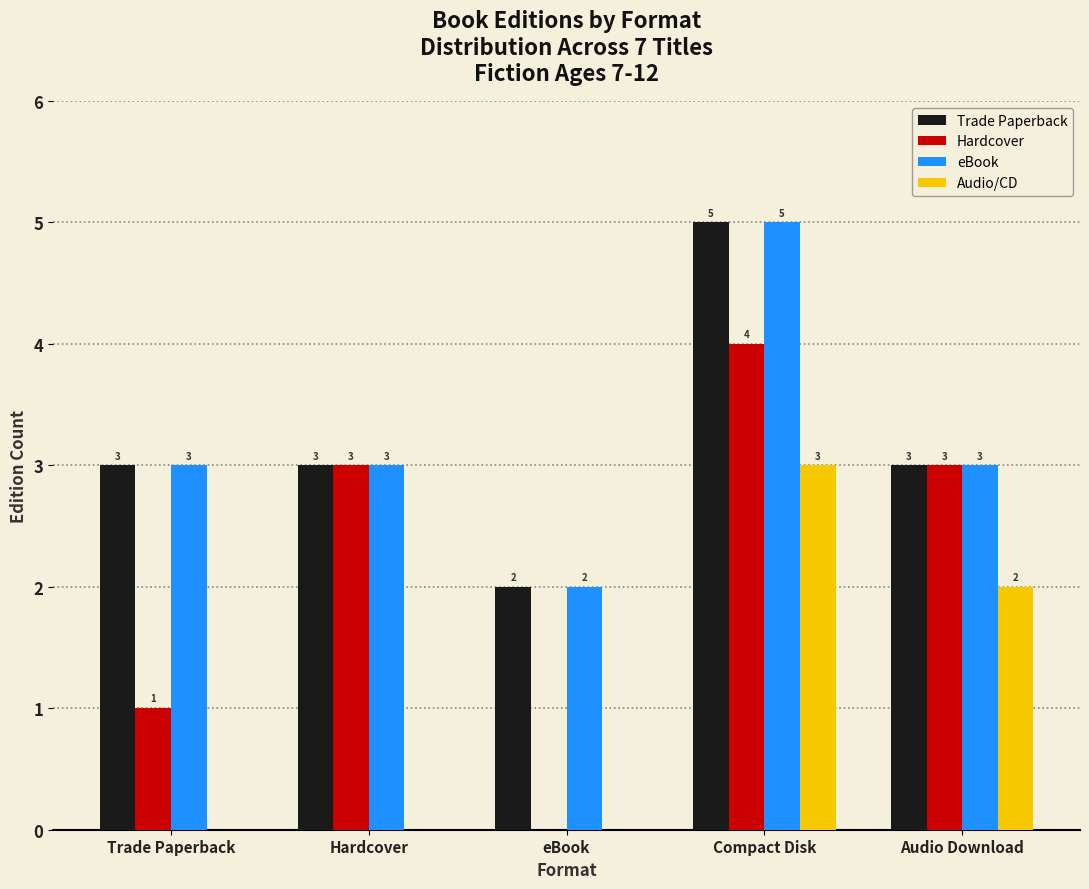

Reading left to right, transcribe all the data shown in this chart.

Trade Paperback: Trade Paperback=3	Hardcover=3	eBook=2	Compact Disk=5	Audio Download=3
Hardcover: Trade Paperback=1	Hardcover=3	eBook=0	Compact Disk=4	Audio Download=3
eBook: Trade Paperback=3	Hardcover=3	eBook=2	Compact Disk=5	Audio Download=3
Audio/CD: Trade Paperback=0	Hardcover=0	eBook=0	Compact Disk=3	Audio Download=2